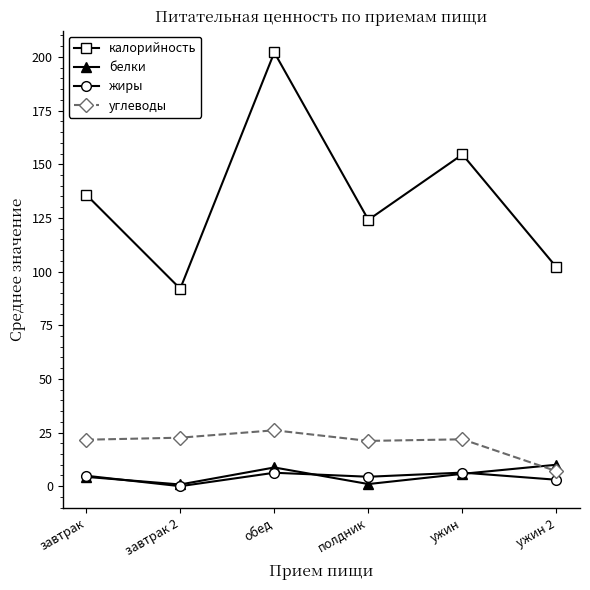

True or false: калорийность and жиры cross at least once.

False